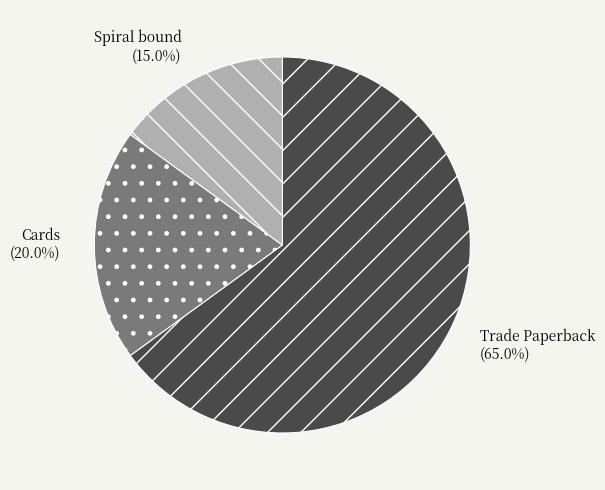

Count the number of slices in the pie.

3